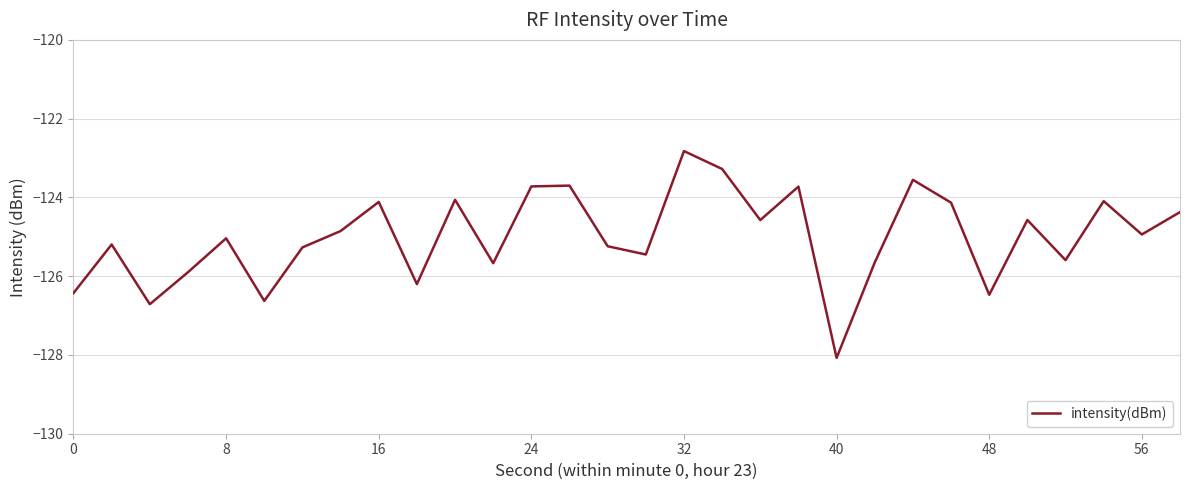

What is the difference between the maximum and minimum values?

5.3